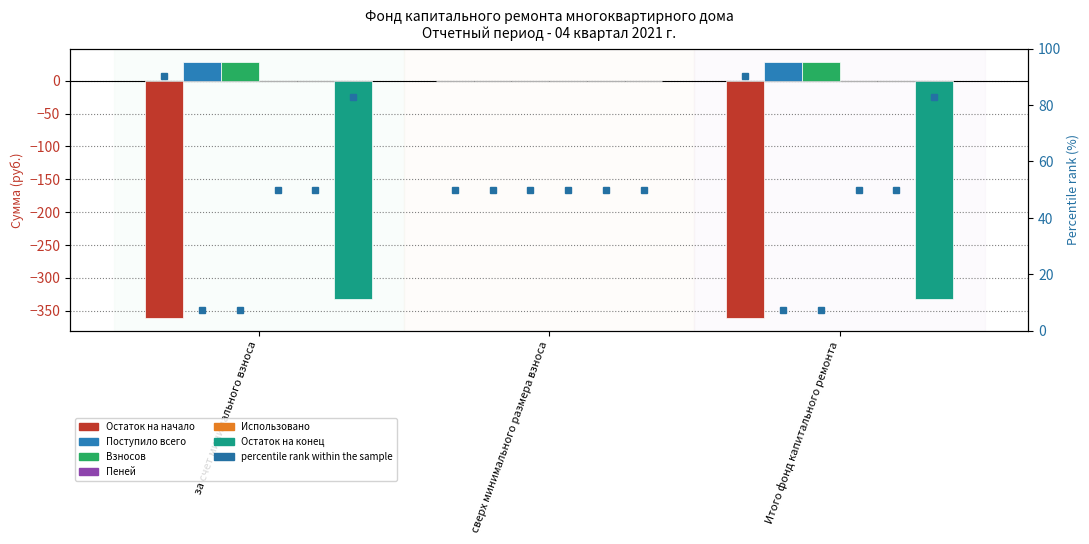

At which label does Использовано reach its peak?

за счет минимального взноса